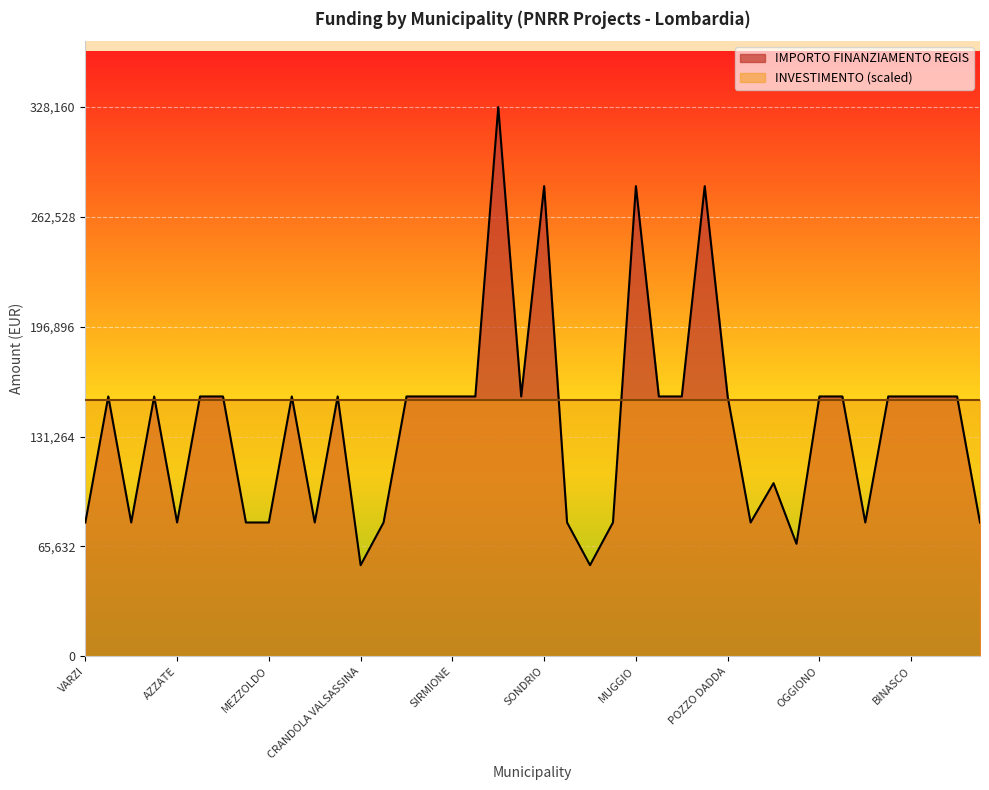

Which label corresponds to the largest value in the chart?

CREMONA